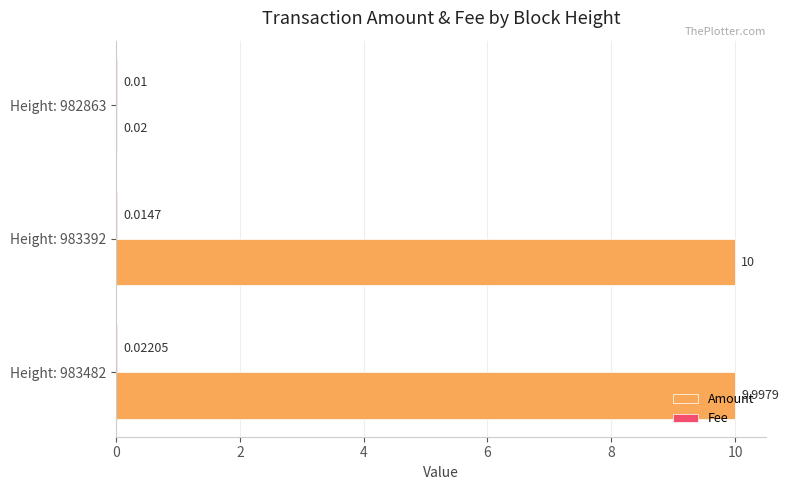

Which series has the largest range (max minus min)?

Amount